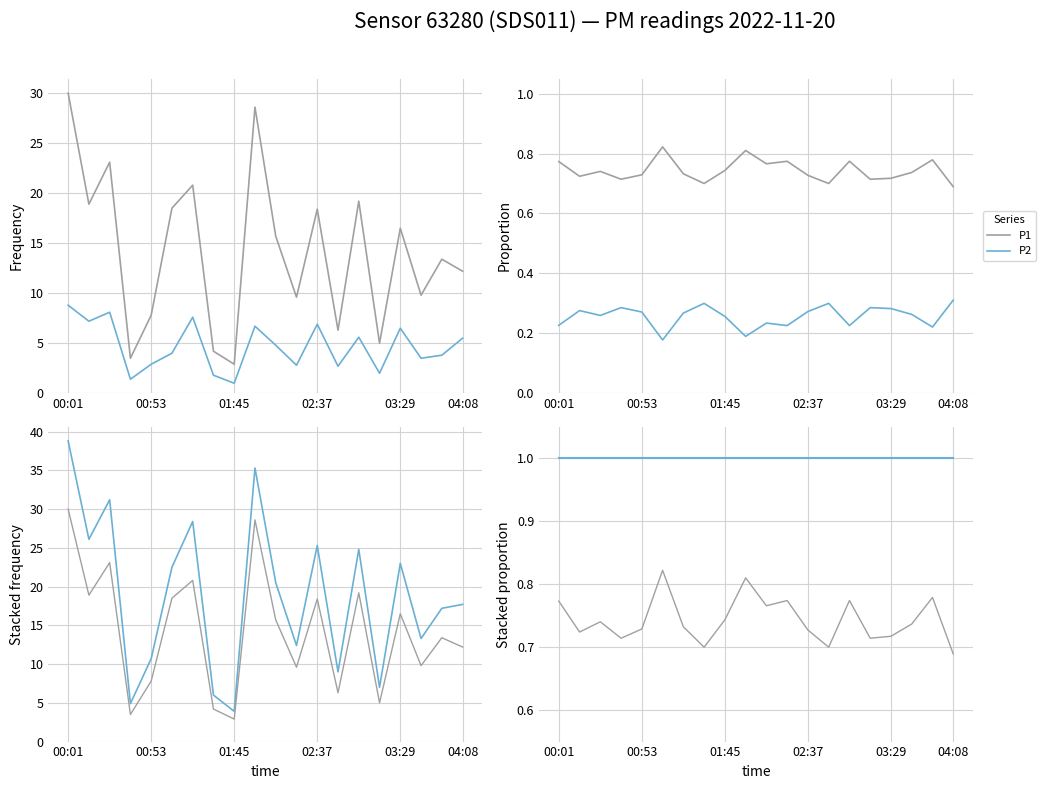

True or false: P1 and P2 cross at least once.

False